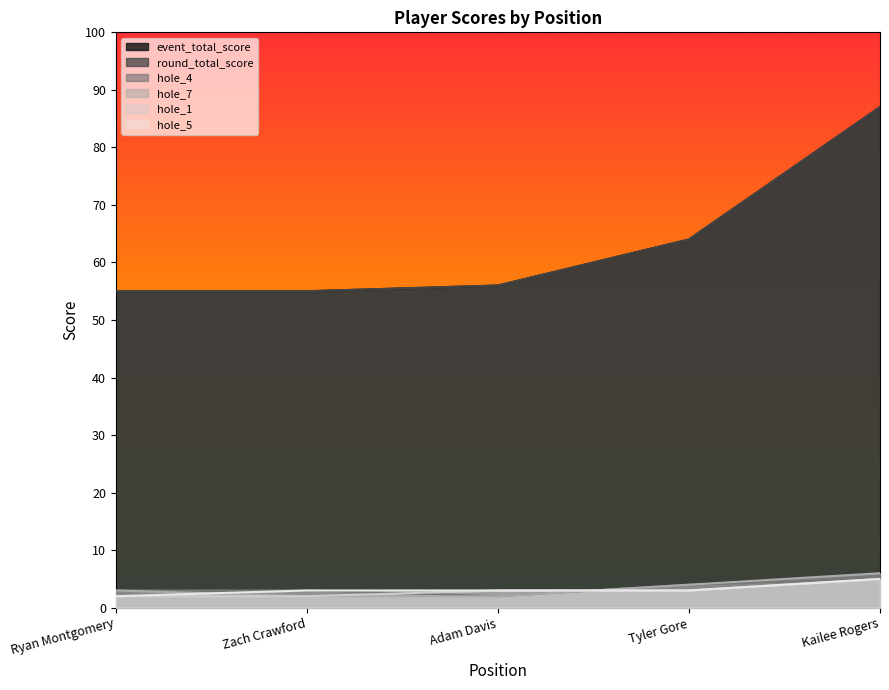

Which has a higher value, Zach Crawford or Kailee Rogers?

Kailee Rogers